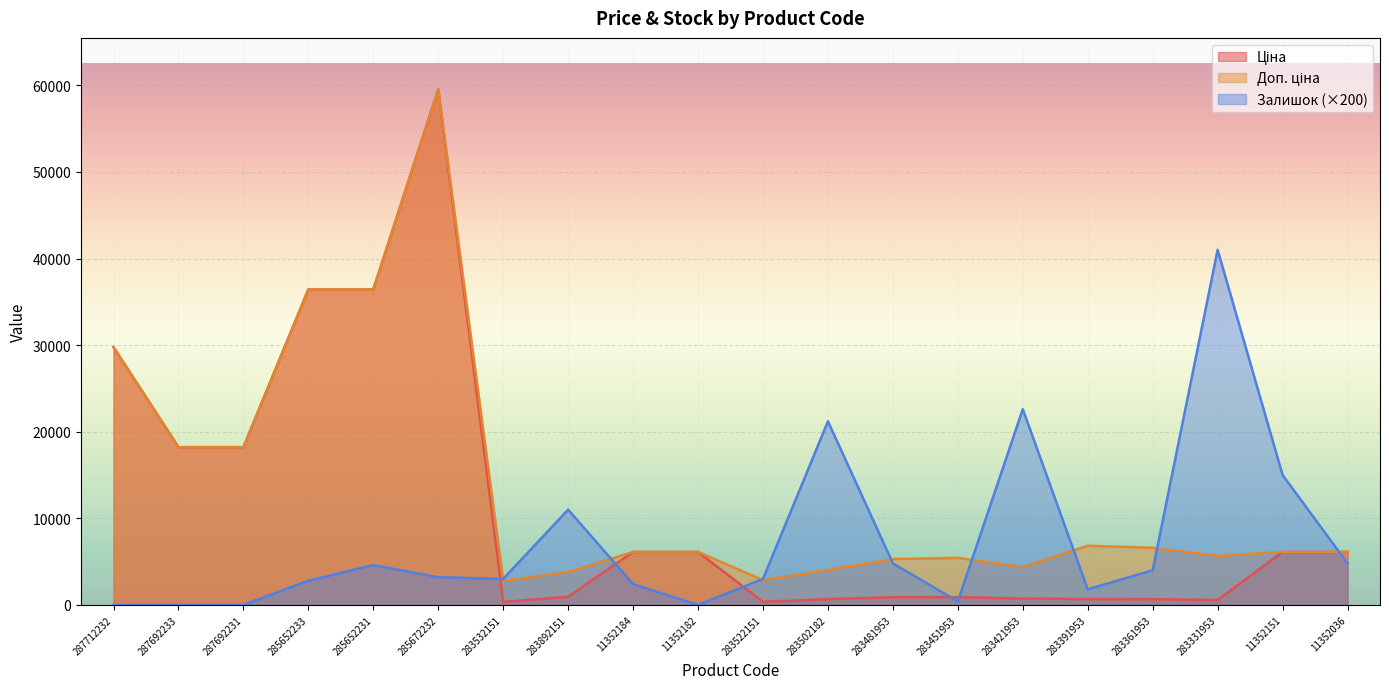

What is the total value across all series at 11352182?

12225.0